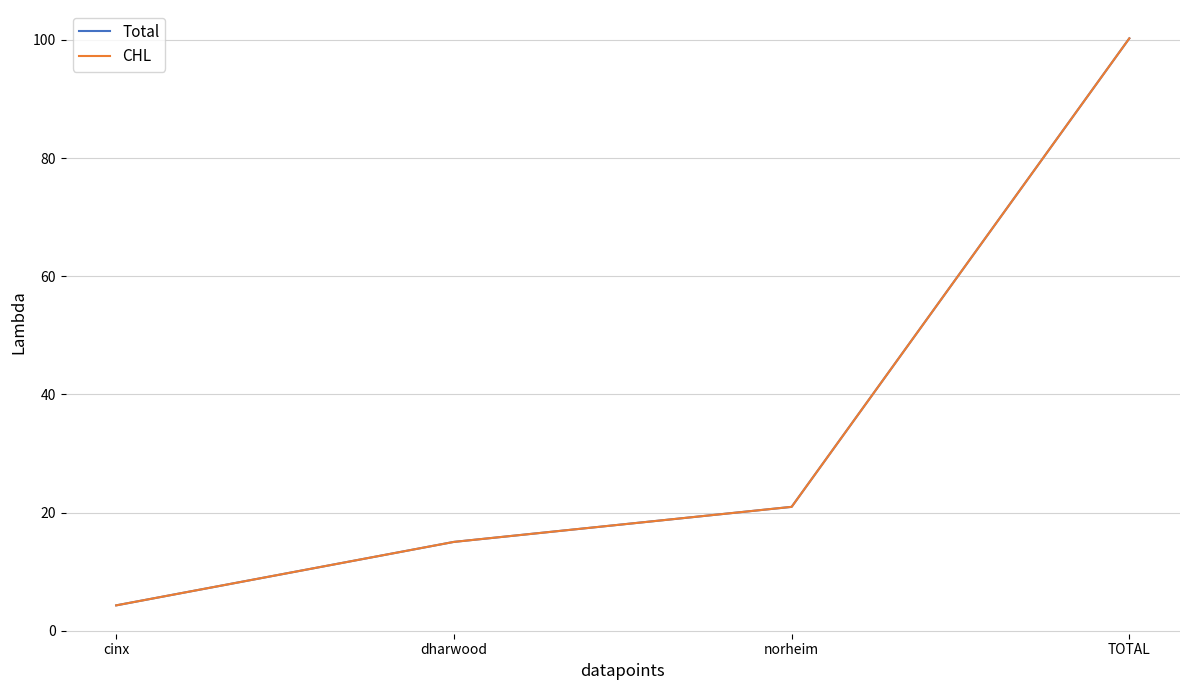

Does the chart display data point markers on the line(s)?

No